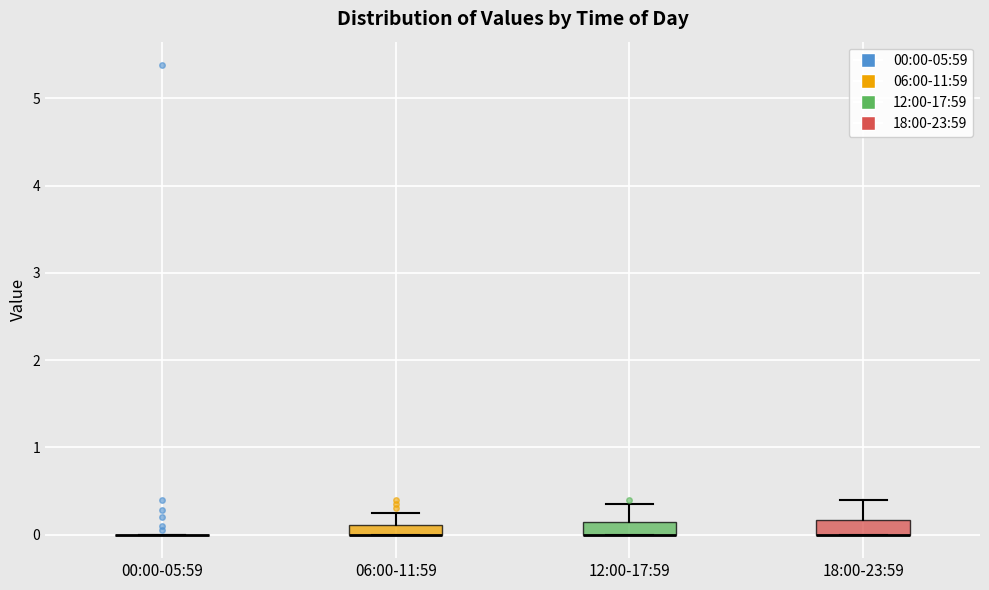

Where is the lower edge of the box for 06:00-11:59 on the y-axis? The values are not printed on the chart, so give them approximately, as read against the axis.

0.0